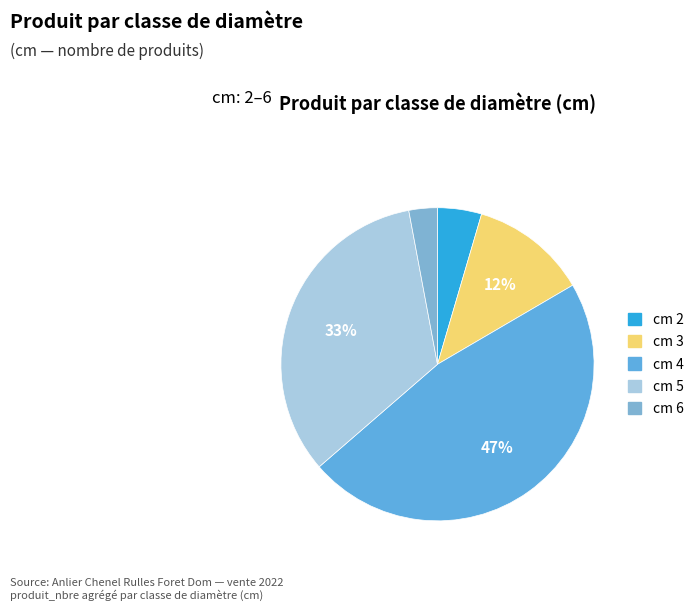

How many slices are in this pie chart?

5